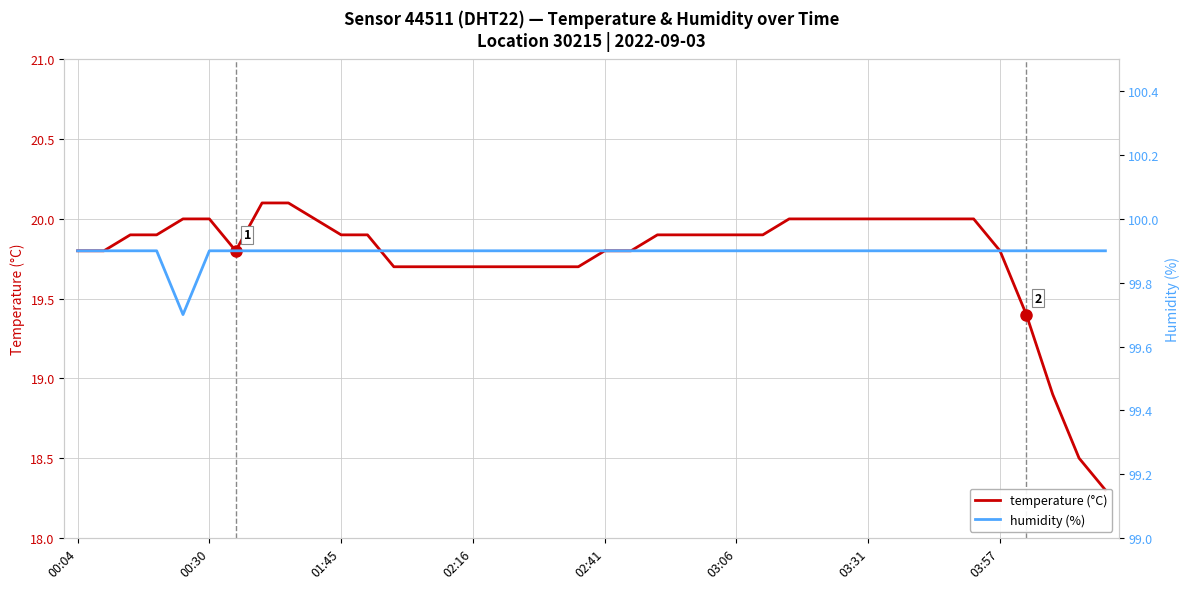

What is the difference between the temperature (°C) values at 14 and 36?

0.3